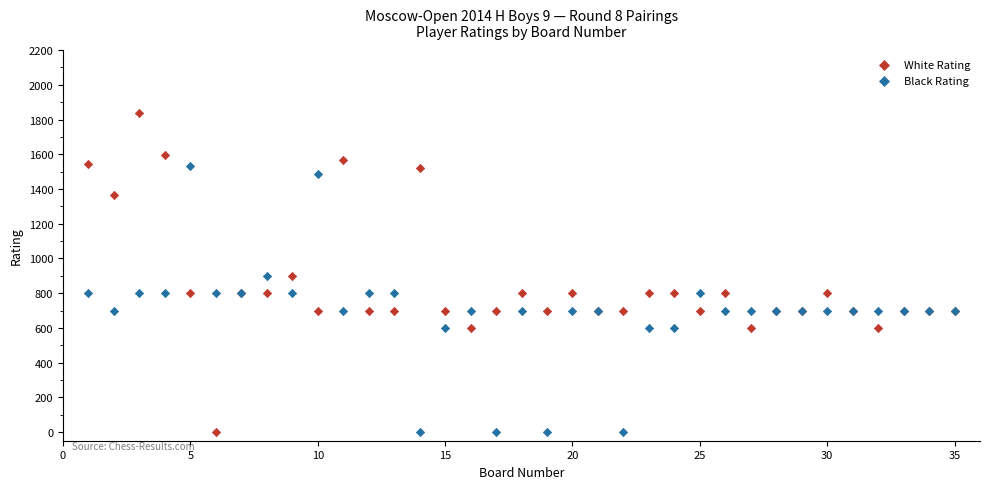

What is the X range (max minus min) for the scatter plot?

34